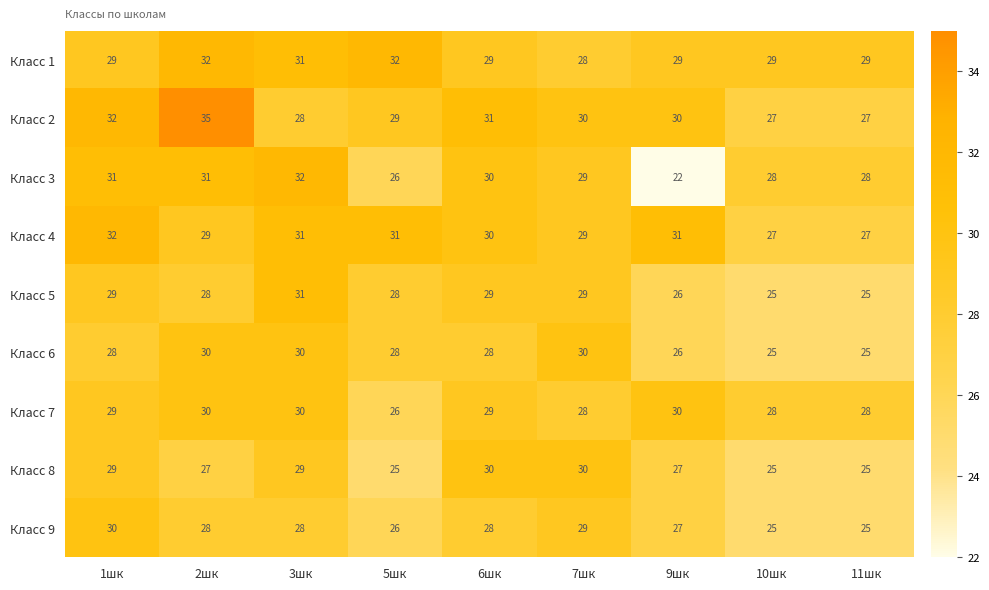

What is the sum of the Класс 2 values at 2шк and 9шк?

65